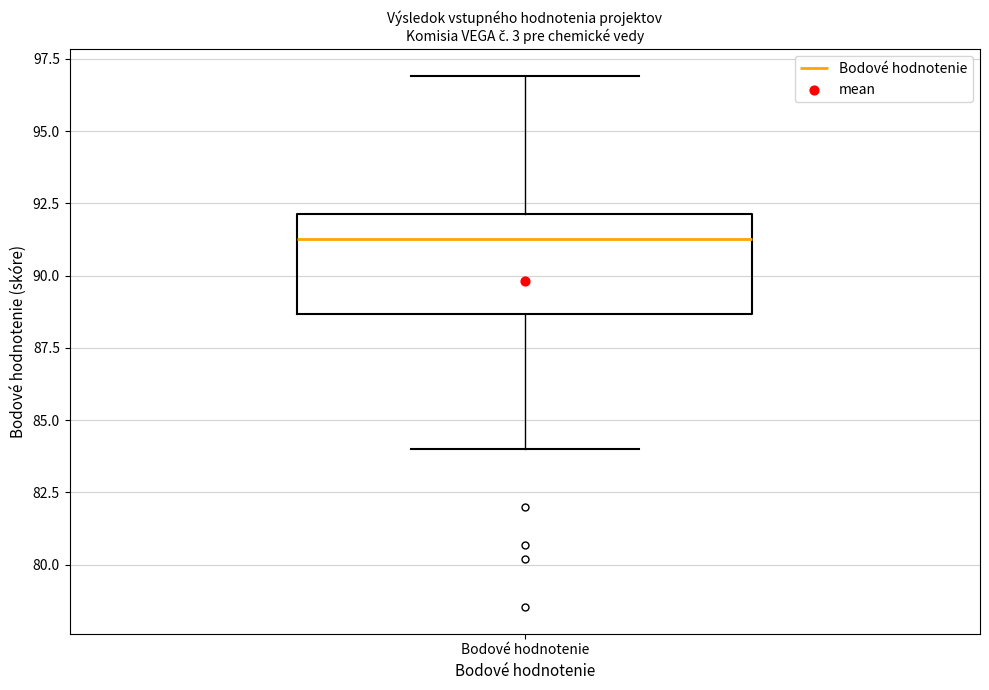

Transcribe this box plot: give where the median line is, the range the box spans, and where the two whiskers end, as read against the y-axis. The values are not printed on the chart, so give them approximately, as read against the axis.

median 91.5, box 88.5 to 92.0, whiskers 84.0 to 97.0